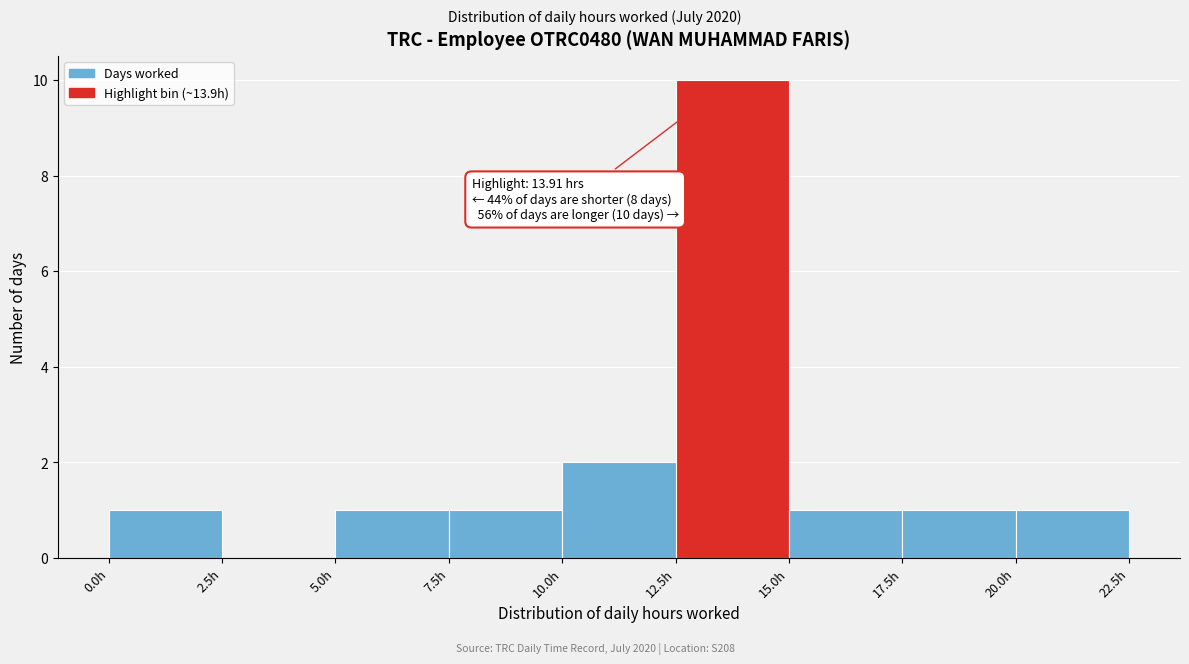

Over which range of the x-axis is the bar tallest?

12.5 to 15.0